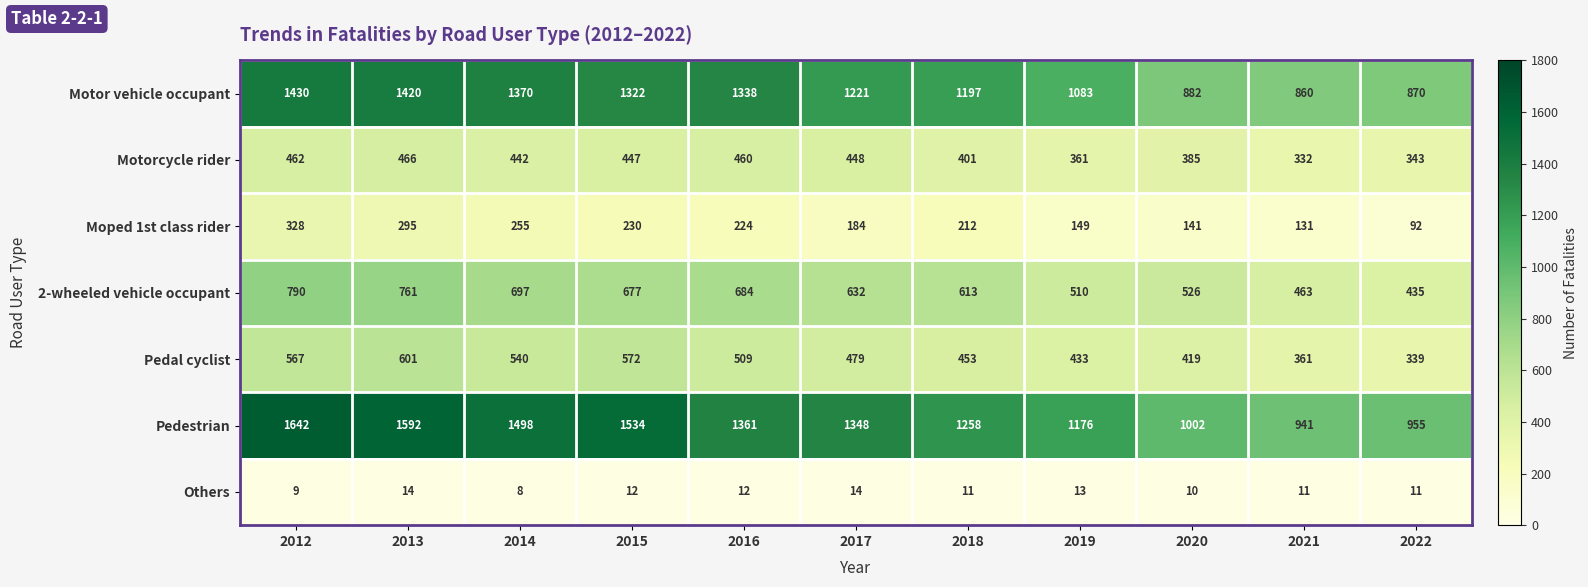

Which series has the largest total across all categories?

Pedestrian